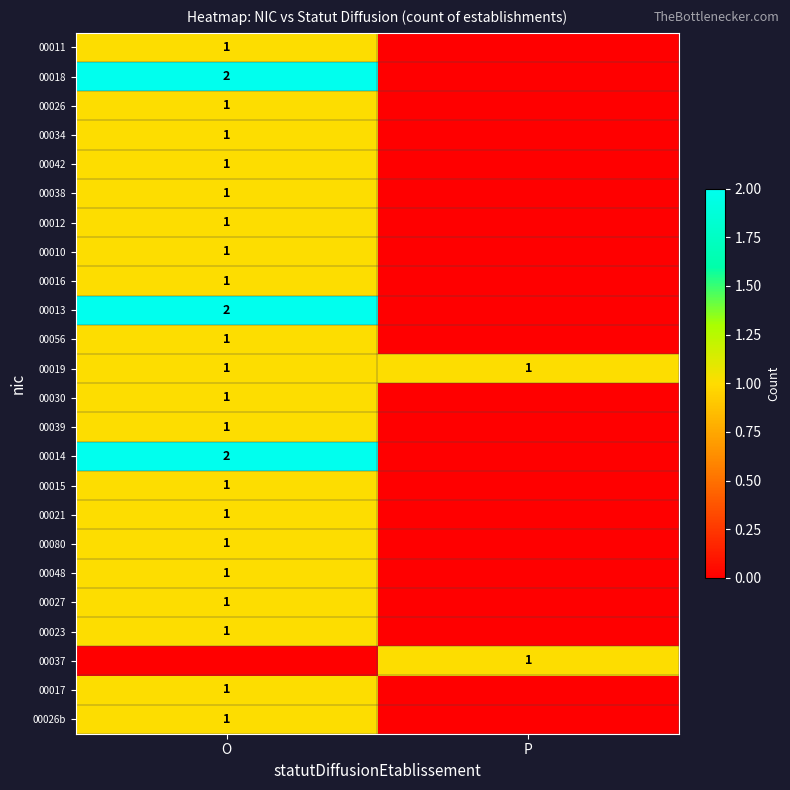

The value of 00014 at O is 1. True or false?

False